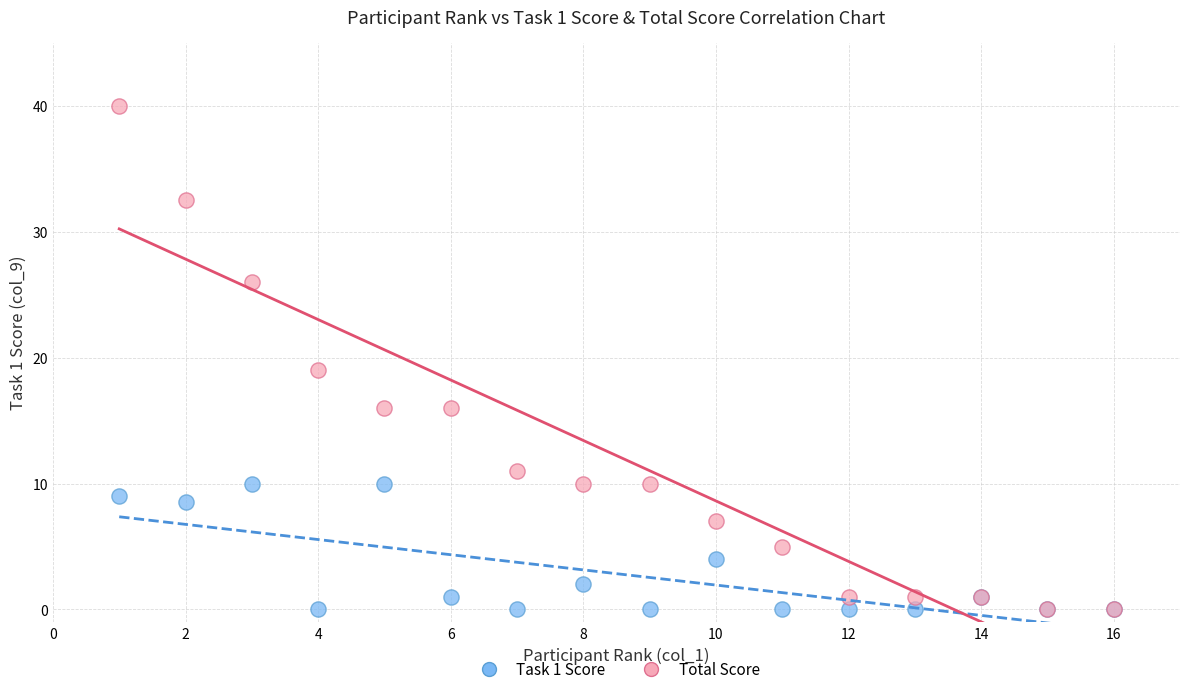

Across all series, what Y value is closest to 20?

19.0